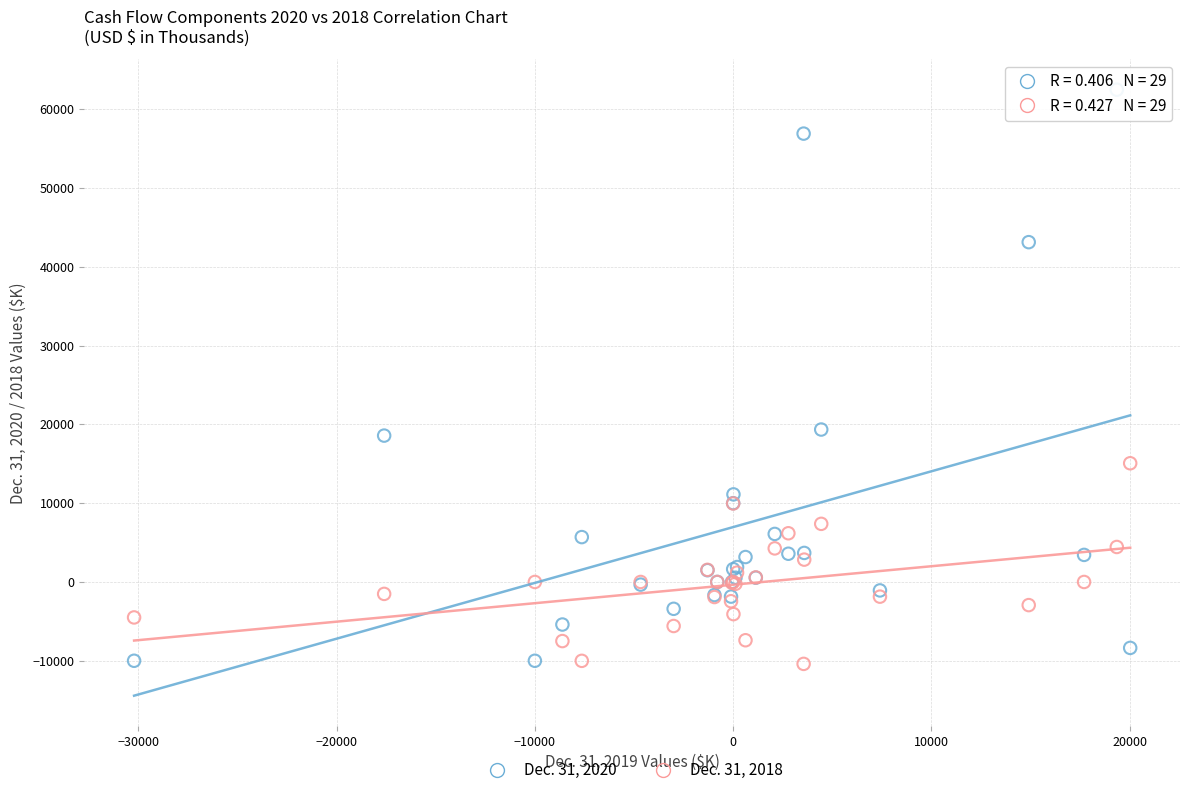

Which series contains the highest Y value?

Dec. 31, 2020